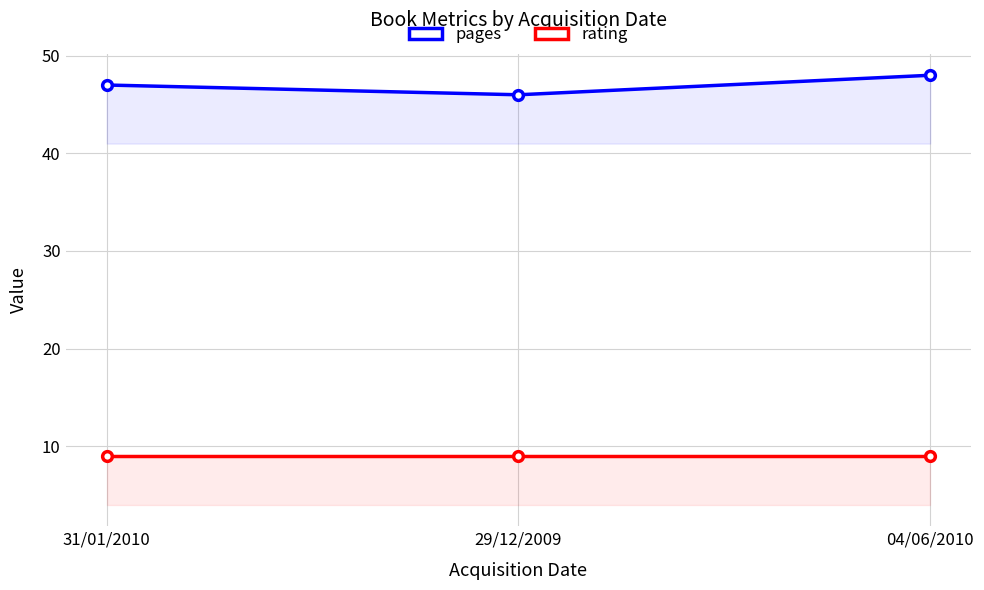

What position from the left is 29/12/2009?

2